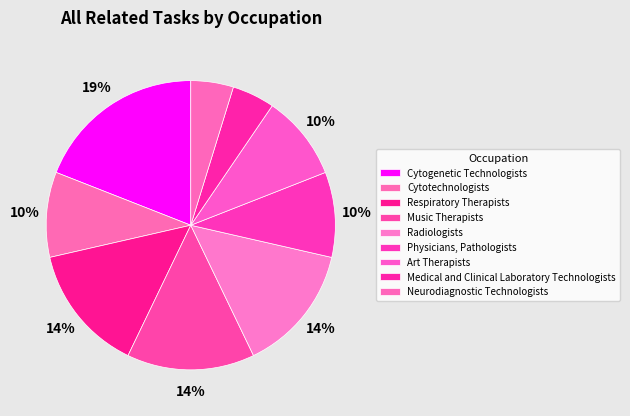

Is it true that Neurodiagnostic Technologists is 5% of the pie?

True